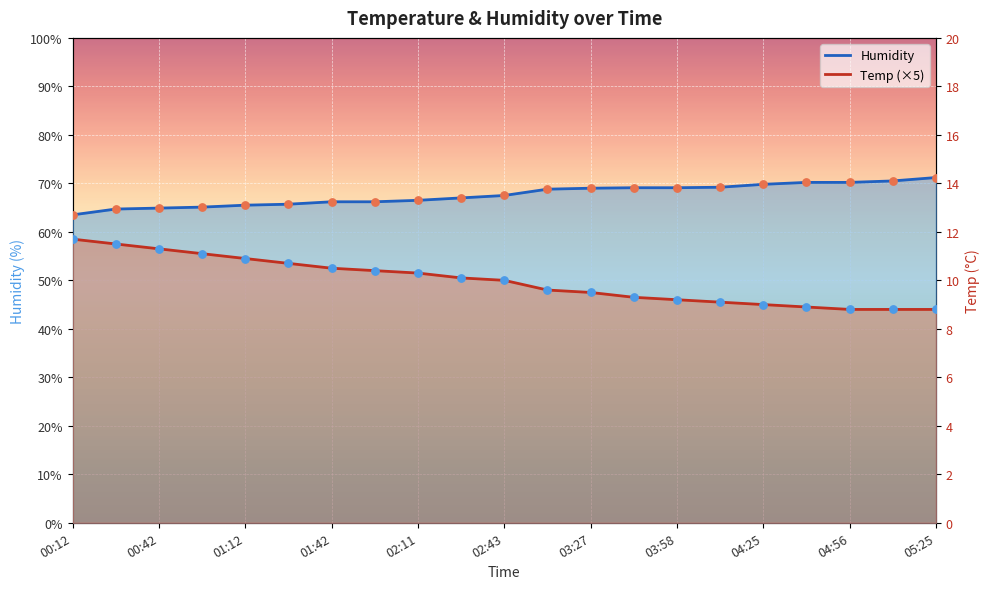

Which series contains the lowest Y value?

Temp